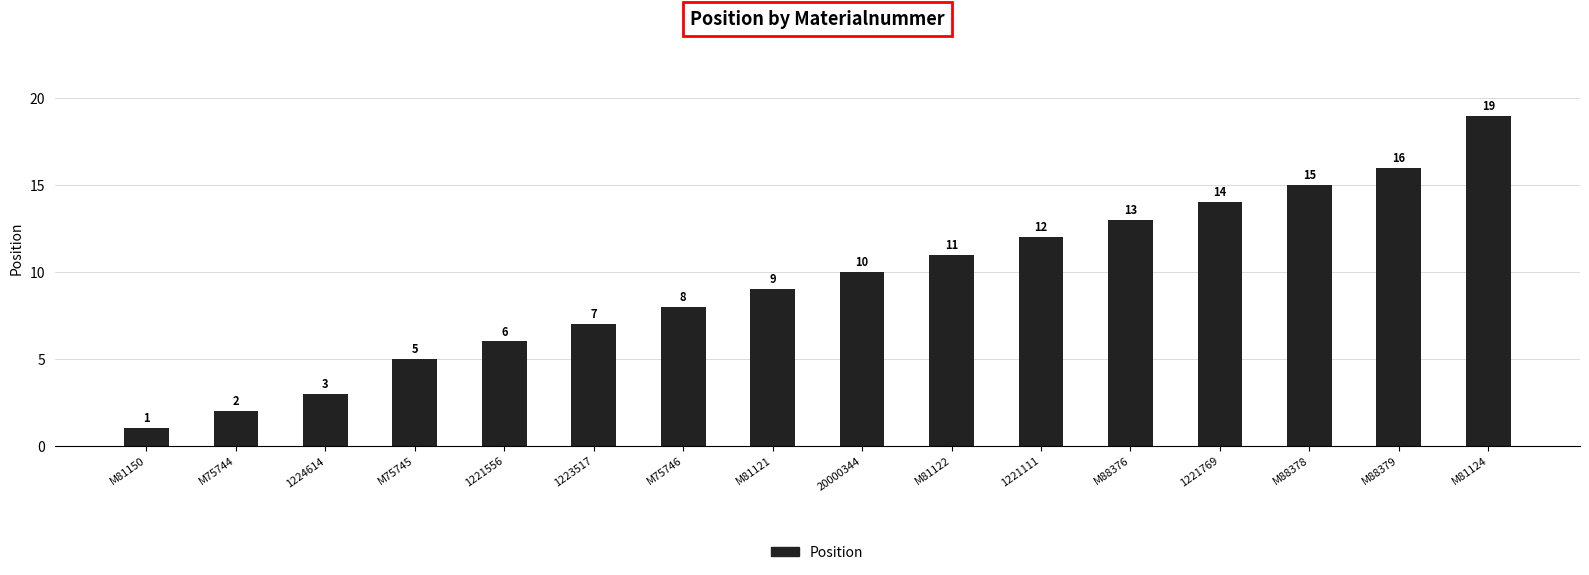

Does the chart contain stacked bars?

No